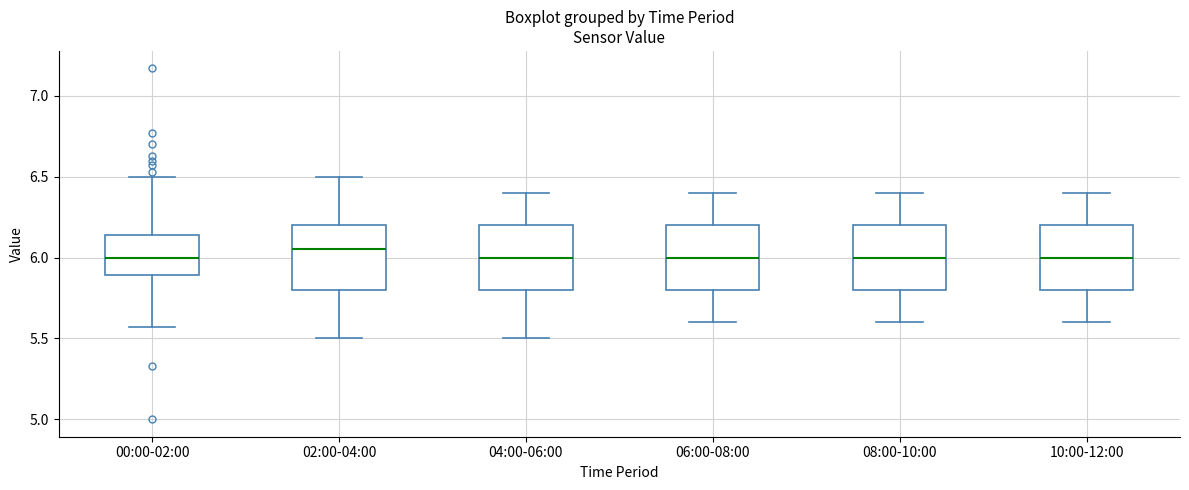

Where does the lower whisker of the box for 00:00-02:00 end on the y-axis? The values are not printed on the chart, so give them approximately, as read against the axis.

5.55